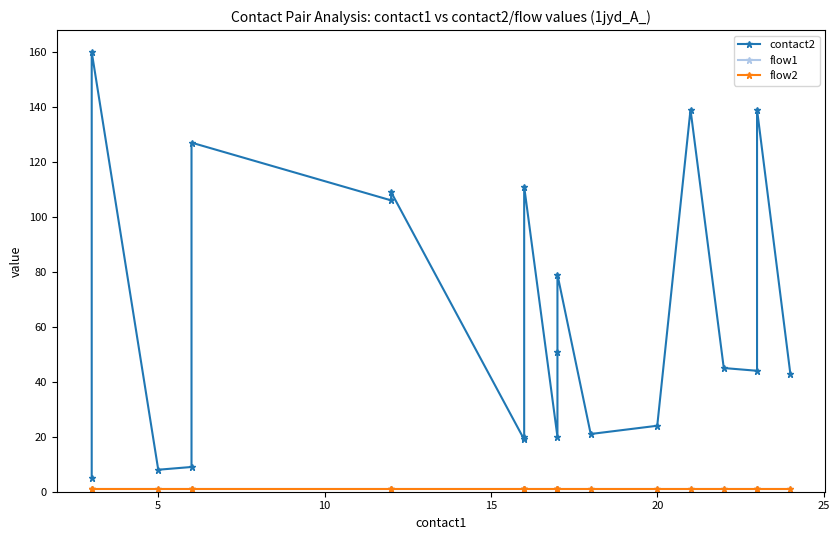

Is it true that flow1 equals 1 at 8?

False